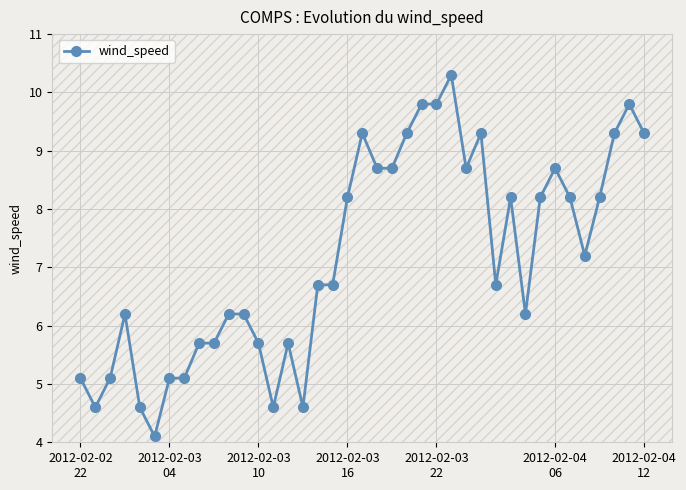

What is the value of the 27th point from the left?

8.7